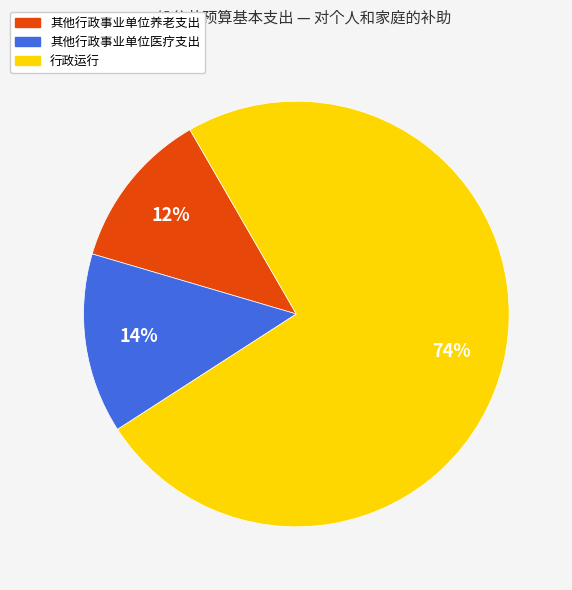

Approximately how many times larger is the value at 其他行政事业单位养老支出 compared to 其他行政事业单位医疗支出?

0.9